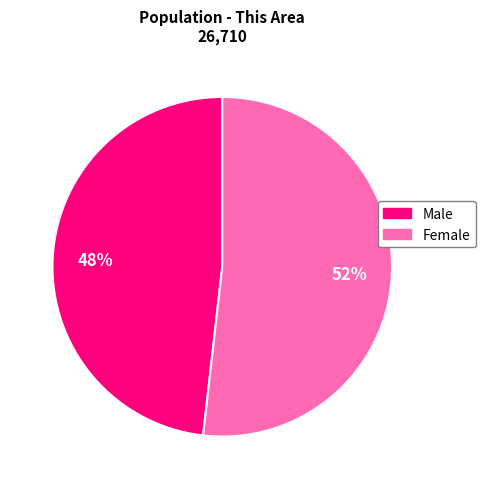

Which slice represents more than half of the pie?

Female